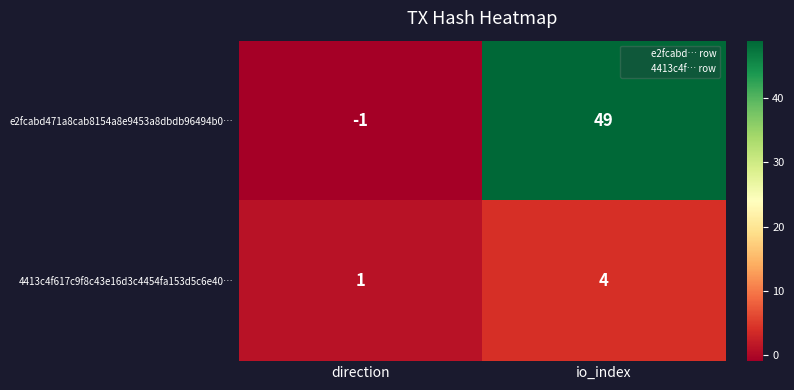

List the series in order of their overall mean, lowest first.

4413c4f617c9f8c43e16d3c4454fa153d5c6e40…, e2fcabd471a8cab8154a8e9453a8dbdb96494b0…